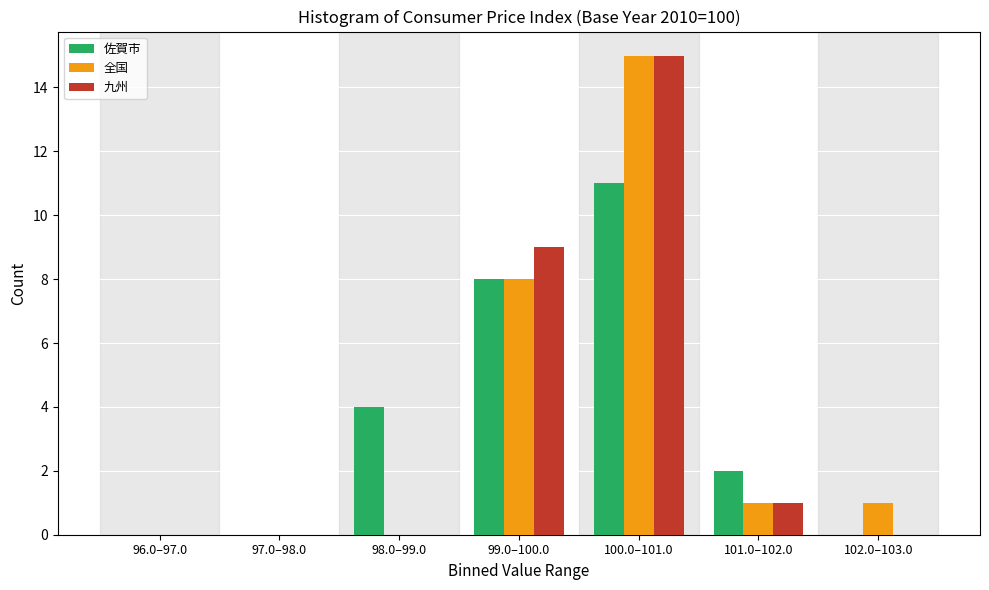

Reading left to right, extract all data points from this chart.

佐賀市: 96.0–97.0=0	97.0–98.0=0	98.0–99.0=4	99.0–100.0=8	100.0–101.0=11	101.0–102.0=2	102.0–103.0=0
全国: 96.0–97.0=0	97.0–98.0=0	98.0–99.0=0	99.0–100.0=8	100.0–101.0=15	101.0–102.0=1	102.0–103.0=1
九州: 96.0–97.0=0	97.0–98.0=0	98.0–99.0=0	99.0–100.0=9	100.0–101.0=15	101.0–102.0=1	102.0–103.0=0